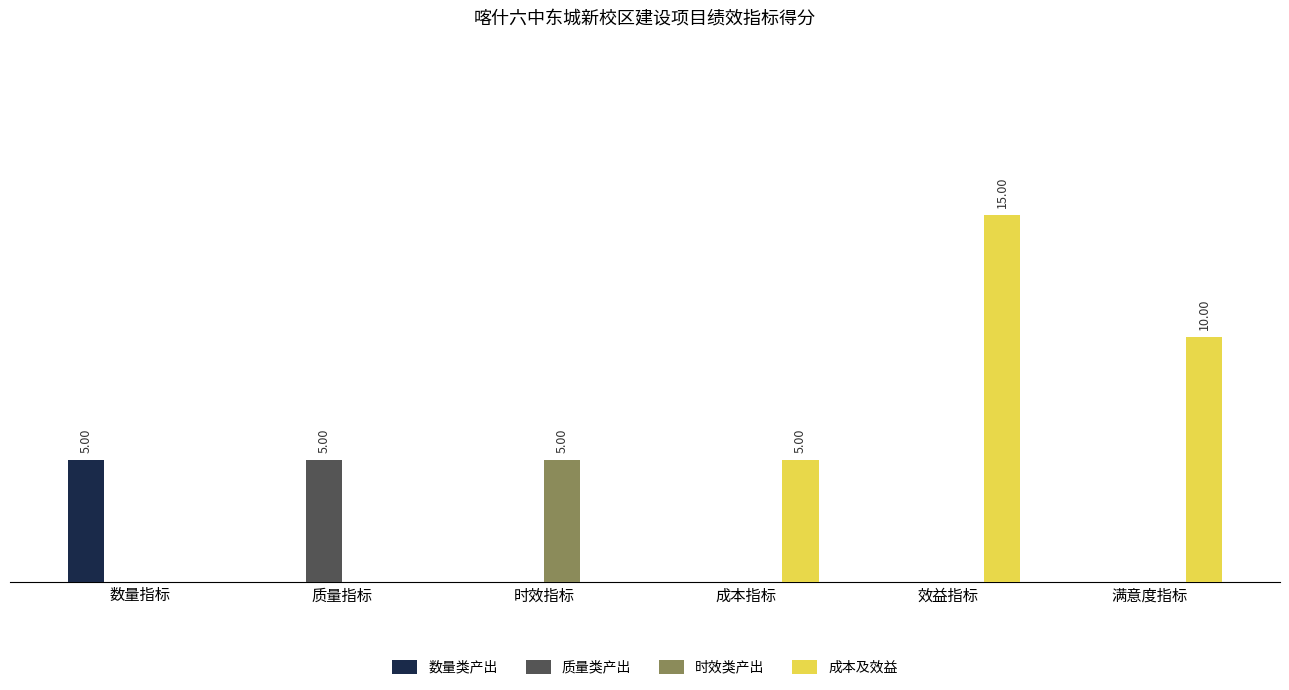

What position from the right is 质量指标?

5